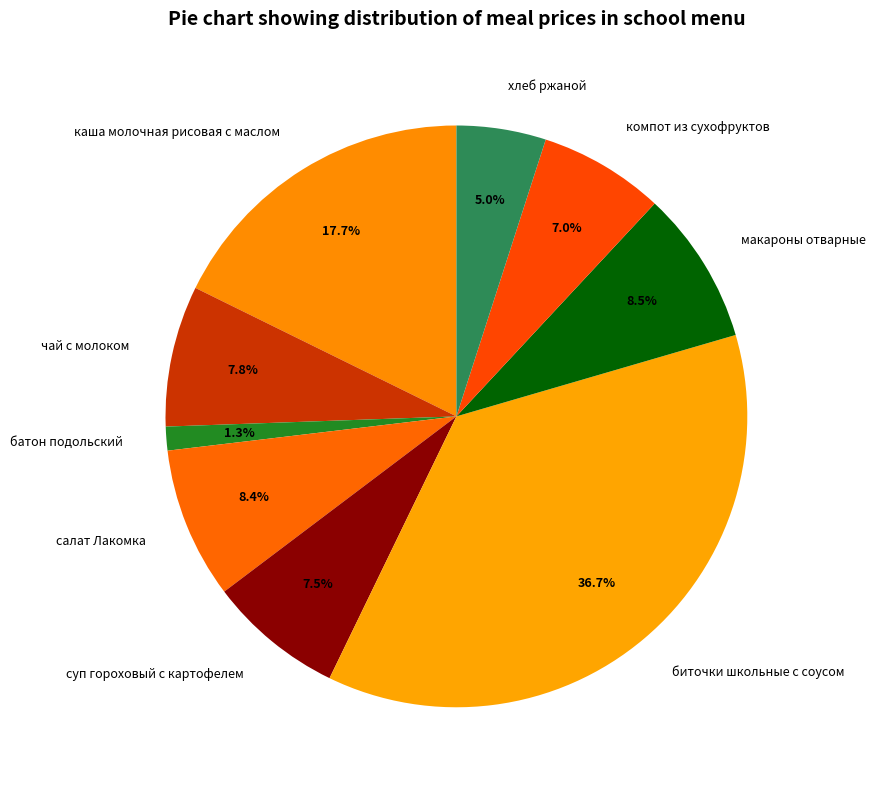

Approximately how many times larger is the value at макароны отварные compared to салат Лакомка?

1.0